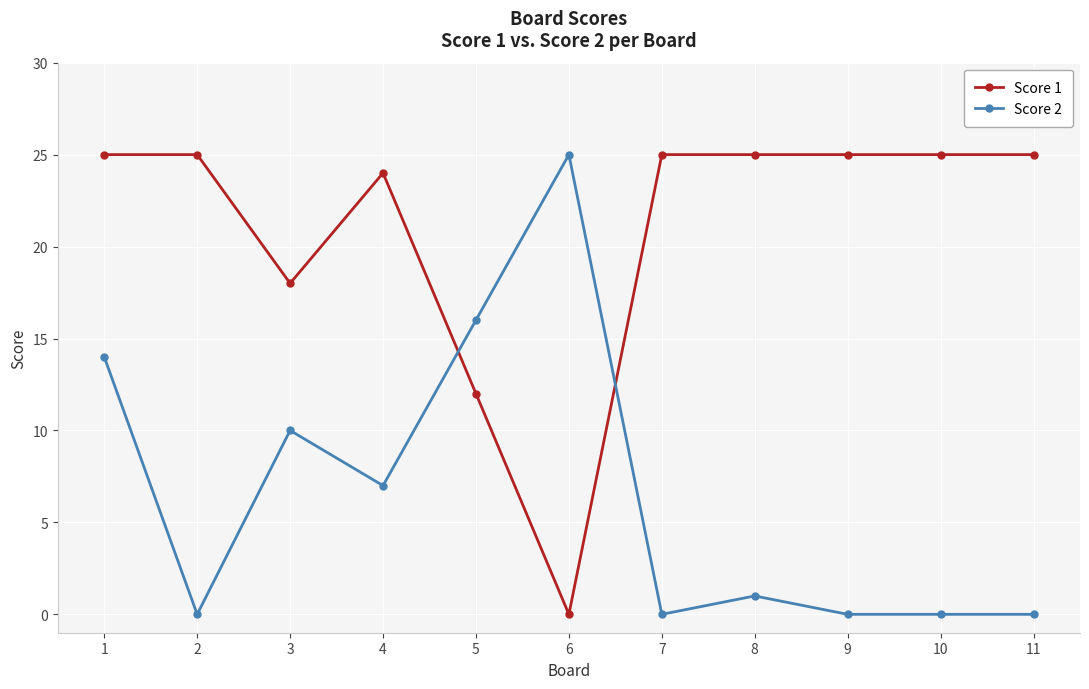

What is the highest value of the Score 2 series?

25